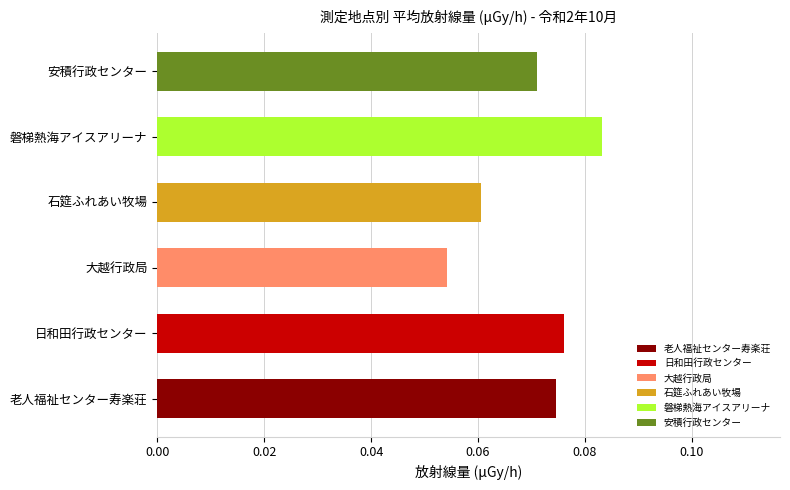

Between 安積行政センター and 磐梯熱海アイスアリーナ, which is larger?

磐梯熱海アイスアリーナ